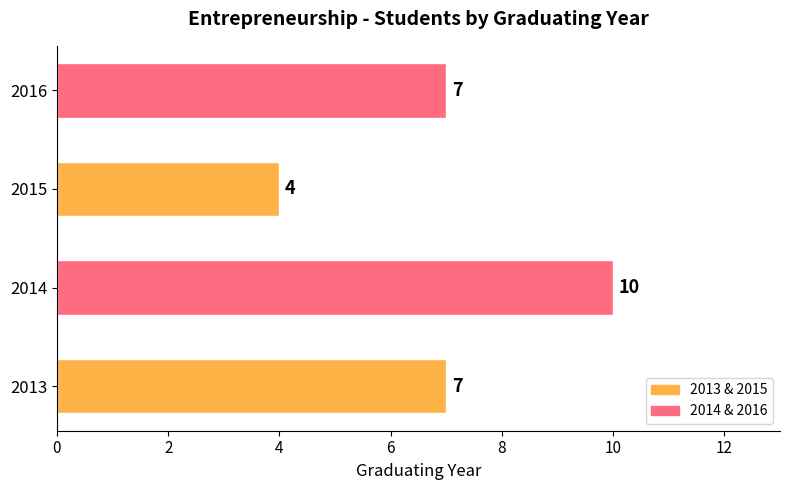

True or false: the data shows 2 at 2015.

False